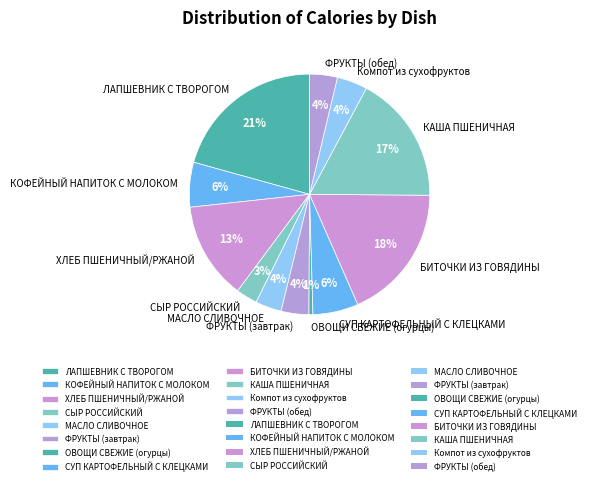

To the nearest percent, what is the combined percentage of СЫР РОССИЙСКИЙ and СУП КАРТОФЕЛЬНЫЙ С КЛЕЦКАМИ?

9%